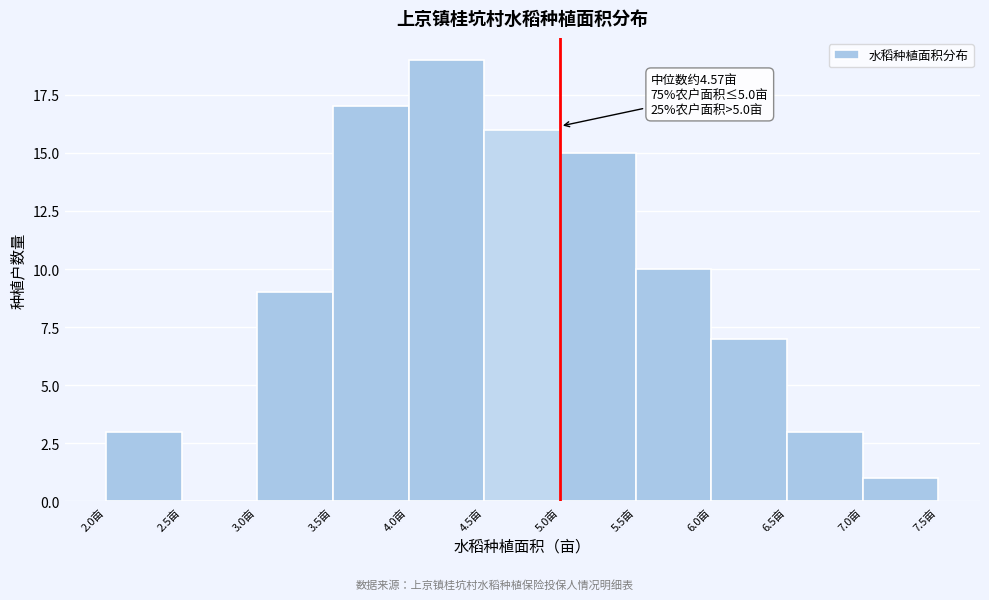

Which range on the x-axis has the tallest bar?

4.0 to 4.5